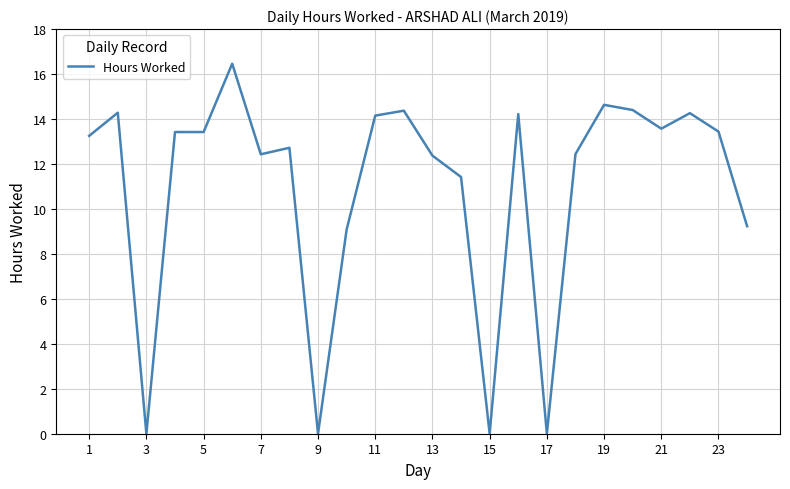

What is the greatest value displayed?

16.5